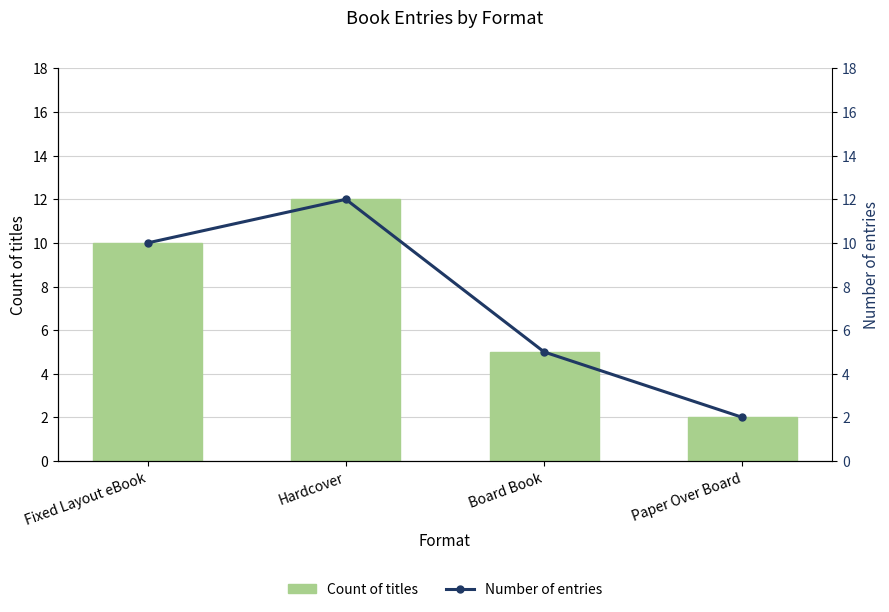

Which series changed the most between Hardcover and Paper Over Board?

Count of titles